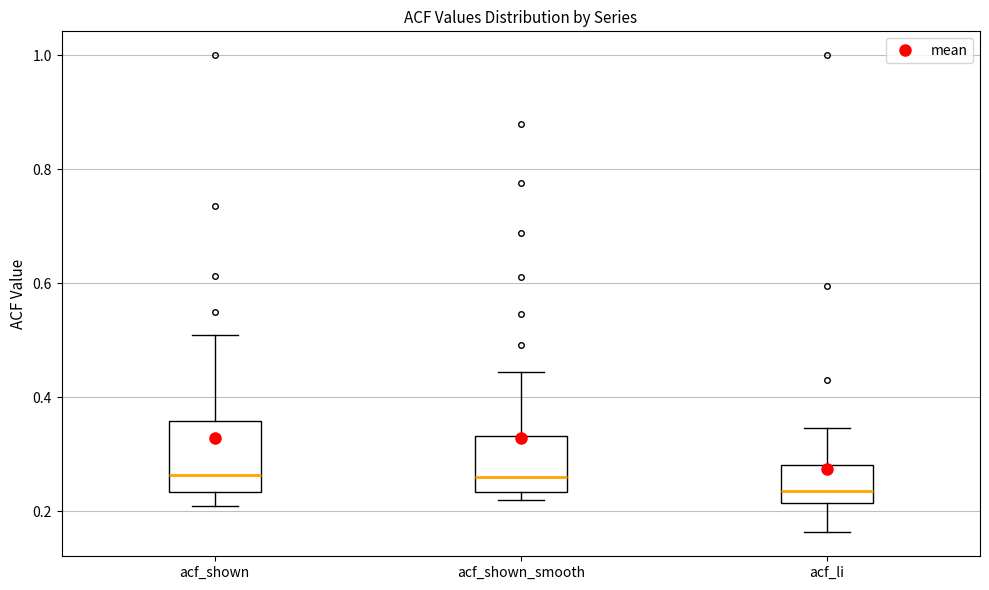

Where does the lower whisker of the box for acf_li end on the y-axis? The values are not printed on the chart, so give them approximately, as read against the axis.

0.16